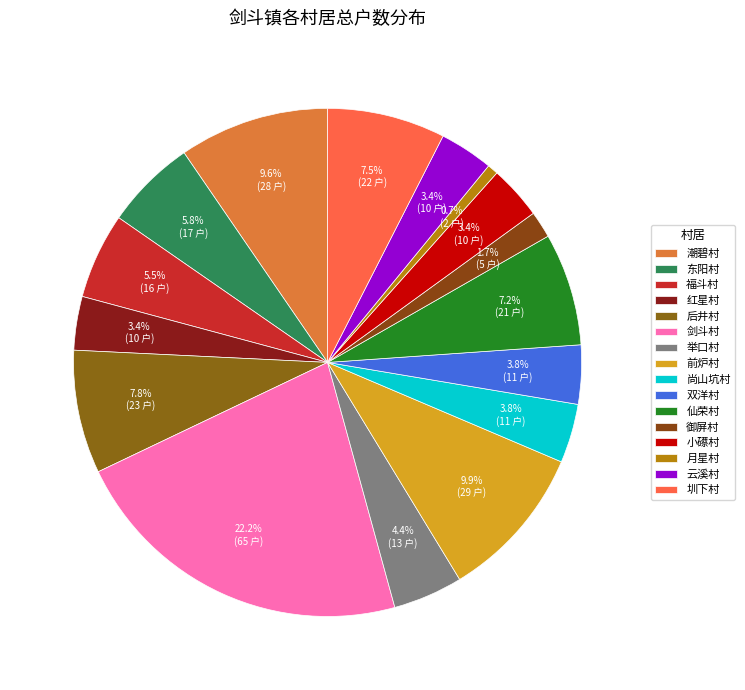

Does 小礤村 represent more than half of the total?

No